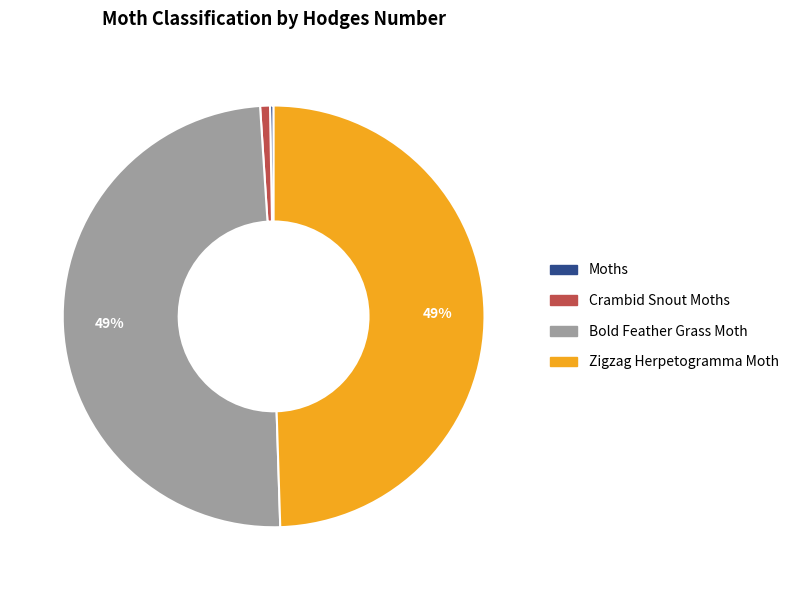

Is it true that Bold Feather Grass Moth is 37% of the pie?

False